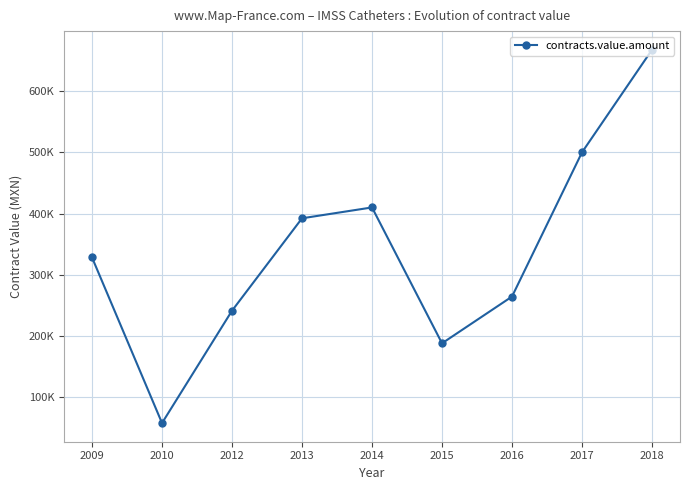

Does the chart have visible grid lines?

Yes